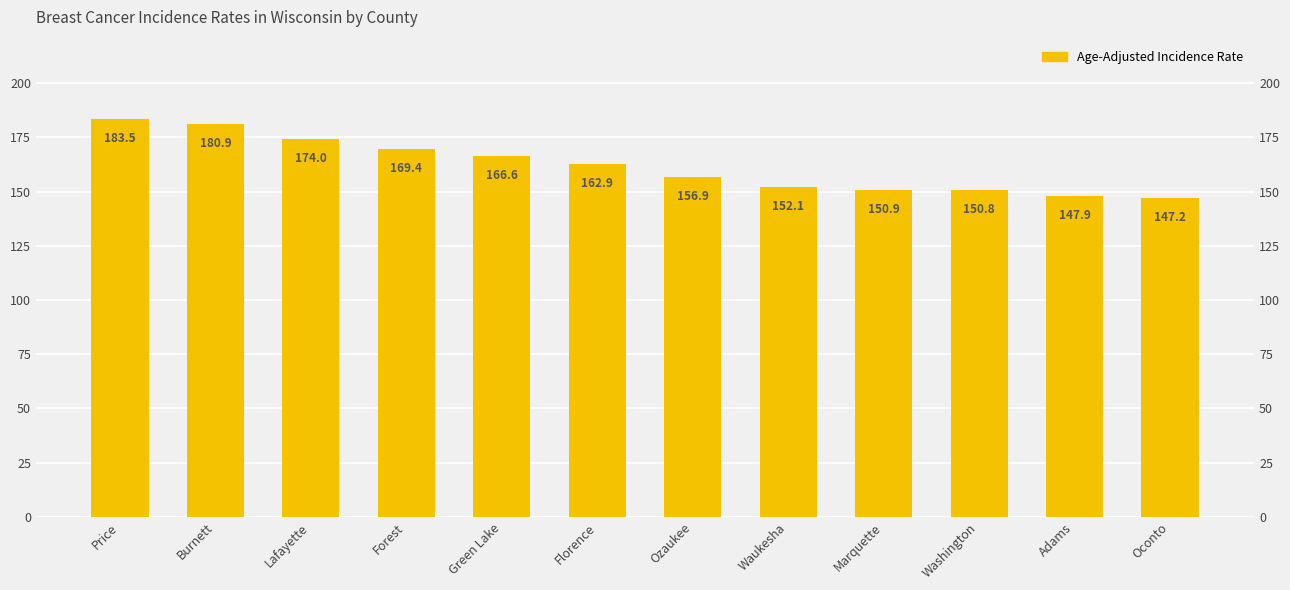

Reading right to left, what are all the values shown in this chart?

147.2	147.9	150.8	150.9	152.1	156.9	162.9	166.6	169.4	174.0	180.9	183.5